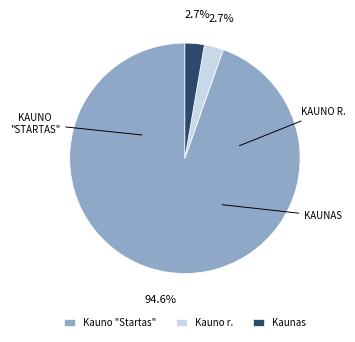

How many slices are in this pie chart?

3